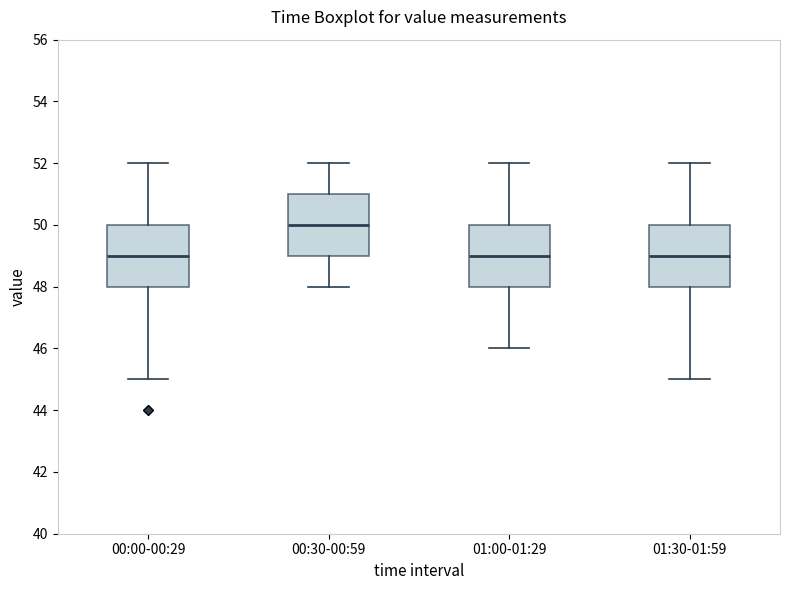

Reading left to right, read every box against the y-axis: the position of its median line, the range the box covers, and the ends of its whiskers. The values are not printed on the chart, so give them approximately, as read against the axis.

00:00-00:29: median 49, box 48 to 50, whiskers 45 to 52
00:30-00:59: median 50, box 49 to 51, whiskers 48 to 52
01:00-01:29: median 49, box 48 to 50, whiskers 46 to 52
01:30-01:59: median 49, box 48 to 50, whiskers 45 to 52